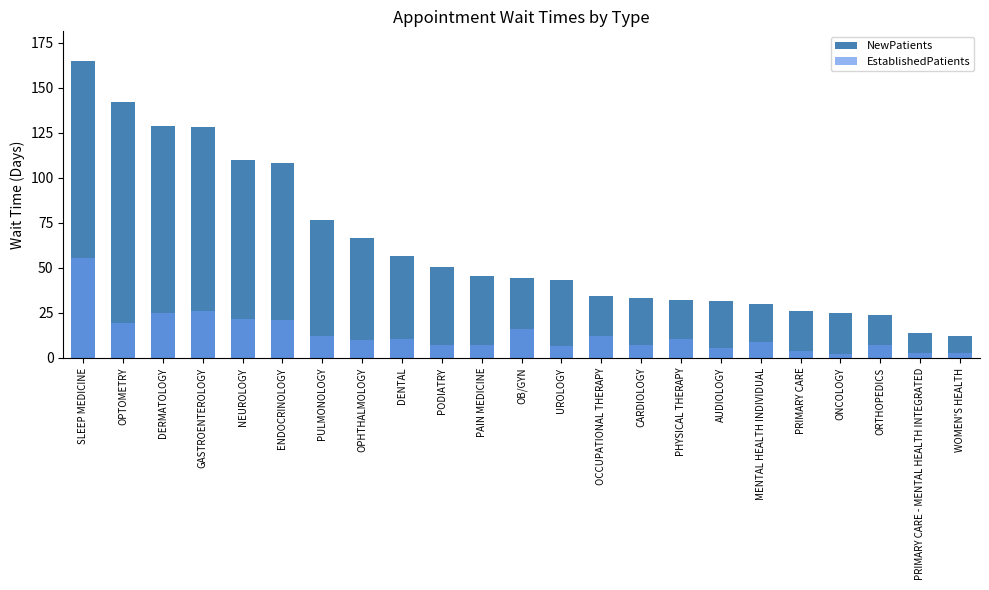

Reading left to right, list all the values displayed in this chart.

NewPatients: SLEEP MEDICINE=164.8	OPTOMETRY=142.1	DERMATOLOGY=128.8	GASTROENTEROLOGY=128.4	NEUROLOGY=110.0	ENDOCRINOLOGY=108.3	PULMONOLOGY=76.8	OPHTHALMOLOGY=66.7	DENTAL=56.8	PODIATRY=50.4	PAIN MEDICINE=45.6	OB/GYN=44.2	UROLOGY=43.5	OCCUPATIONAL THERAPY=34.4	CARDIOLOGY=33.2	PHYSICAL THERAPY=32.0	AUDIOLOGY=31.6	MENTAL HEALTH INDIVIDUAL=29.7	PRIMARY CARE=25.8	ONCOLOGY=24.9	ORTHOPEDICS=23.7	PRIMARY CARE - MENTAL HEALTH INTEGRATED=13.6	WOMEN'S HEALTH=12.4
EstablishedPatients: SLEEP MEDICINE=55.2	OPTOMETRY=19.5	DERMATOLOGY=25.0	GASTROENTEROLOGY=26.1	NEUROLOGY=21.7	ENDOCRINOLOGY=21.0	PULMONOLOGY=11.9	OPHTHALMOLOGY=10.2	DENTAL=10.4	PODIATRY=7.0	PAIN MEDICINE=6.9	OB/GYN=15.9	UROLOGY=6.5	OCCUPATIONAL THERAPY=11.9	CARDIOLOGY=7.3	PHYSICAL THERAPY=10.4	AUDIOLOGY=5.7	MENTAL HEALTH INDIVIDUAL=8.6	PRIMARY CARE=3.7	ONCOLOGY=2.4	ORTHOPEDICS=7.1	PRIMARY CARE - MENTAL HEALTH INTEGRATED=2.5	WOMEN'S HEALTH=2.9